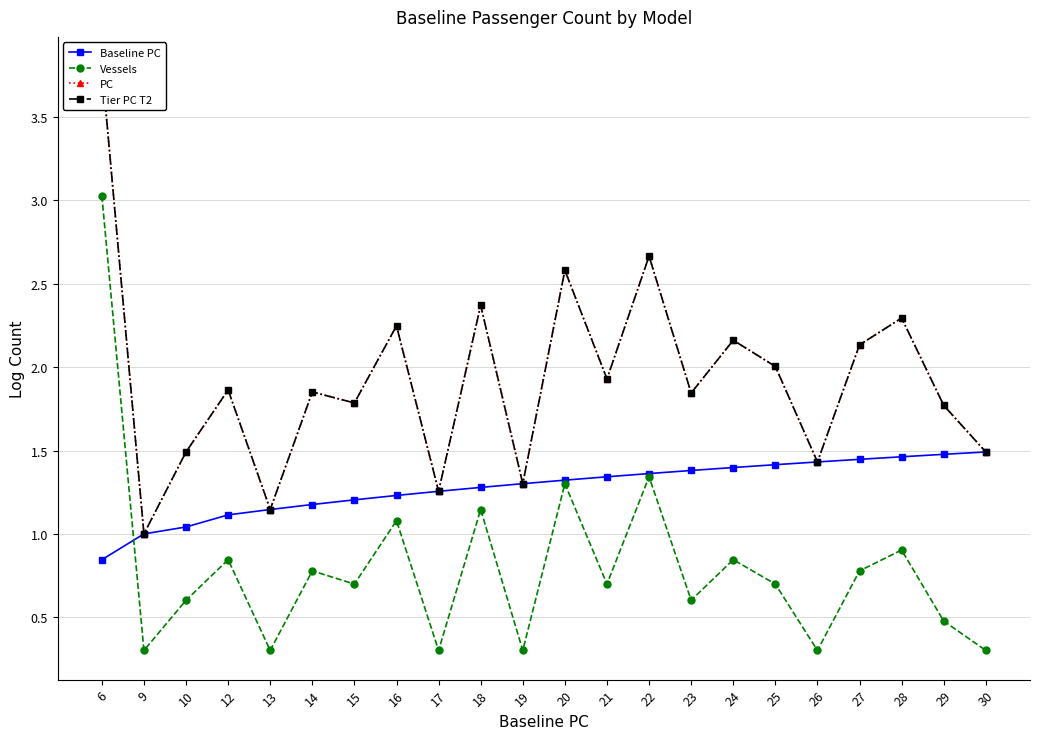

What is the approximate value of PC at 6?

3.8